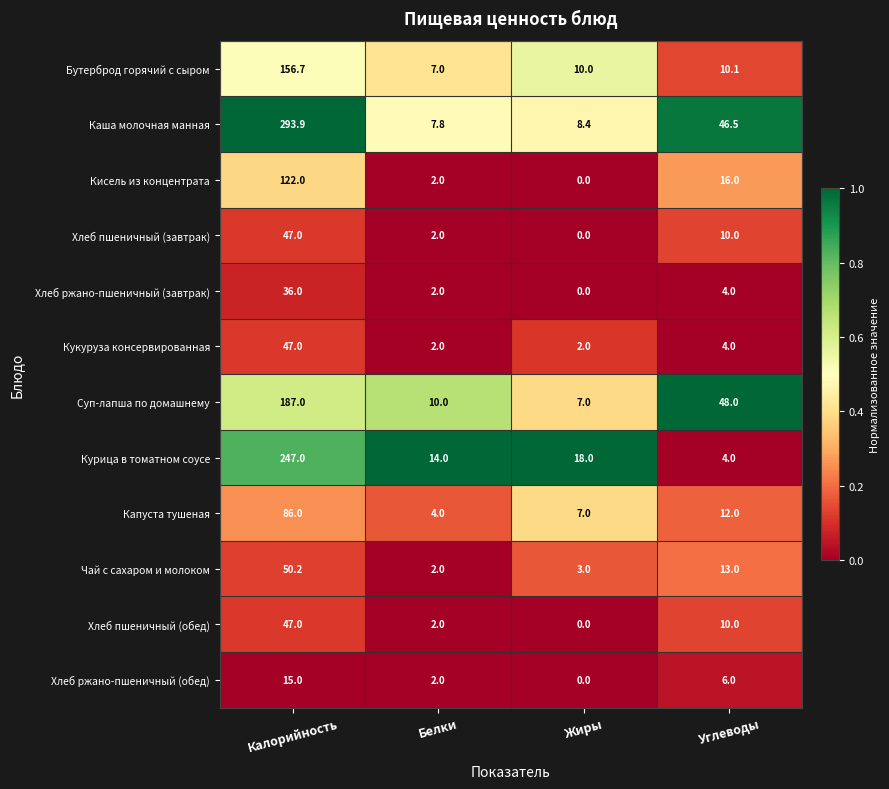

Between Калорийность and Углеводы, which series saw the biggest shift?

Каша молочная манная